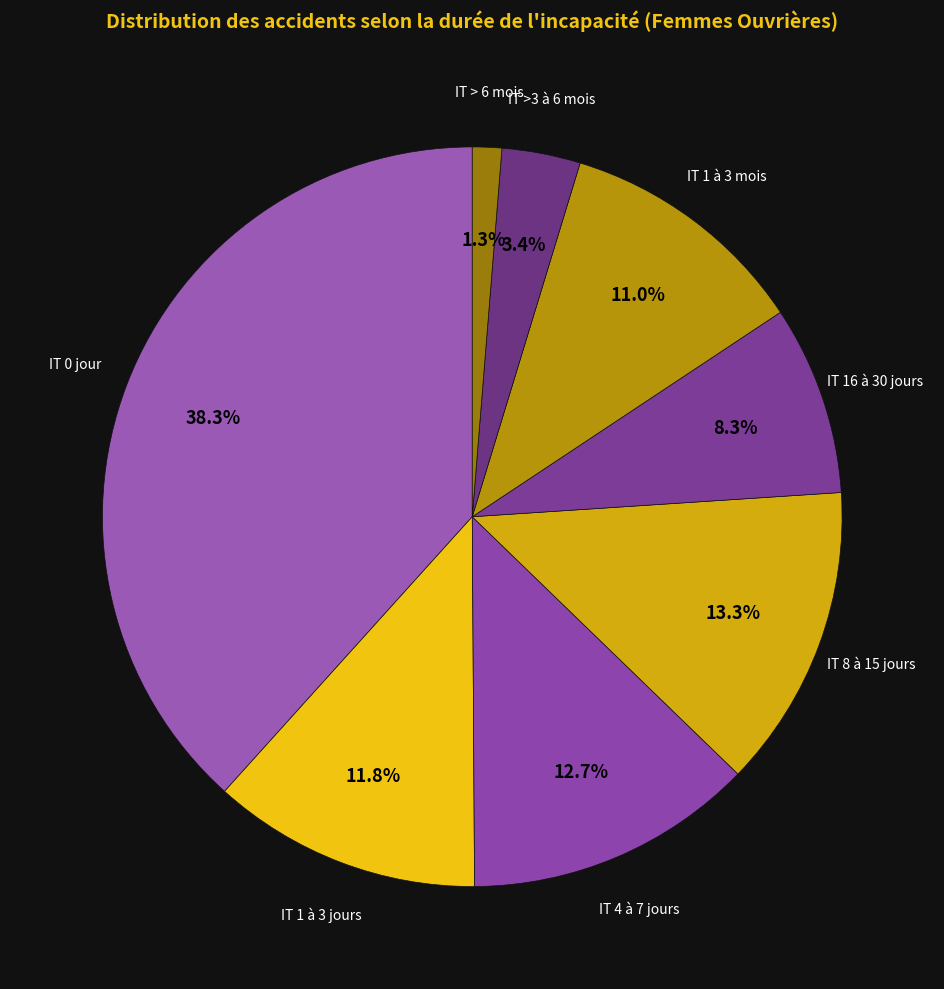

How many slices are in this pie chart?

8